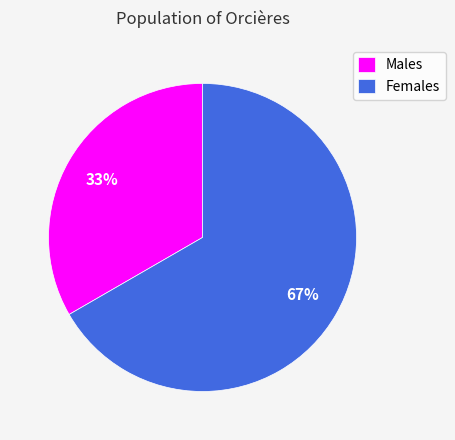

True or false: Females accounts for 54% of the total.

False